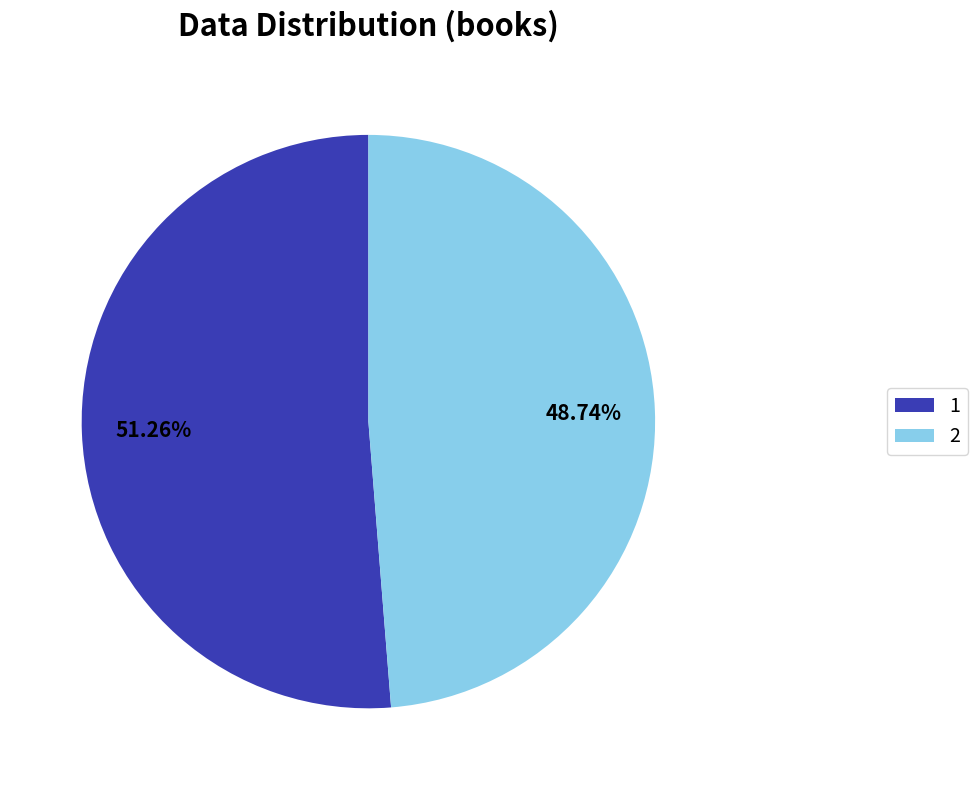

Does 1 account for over 50% of the chart?

Yes